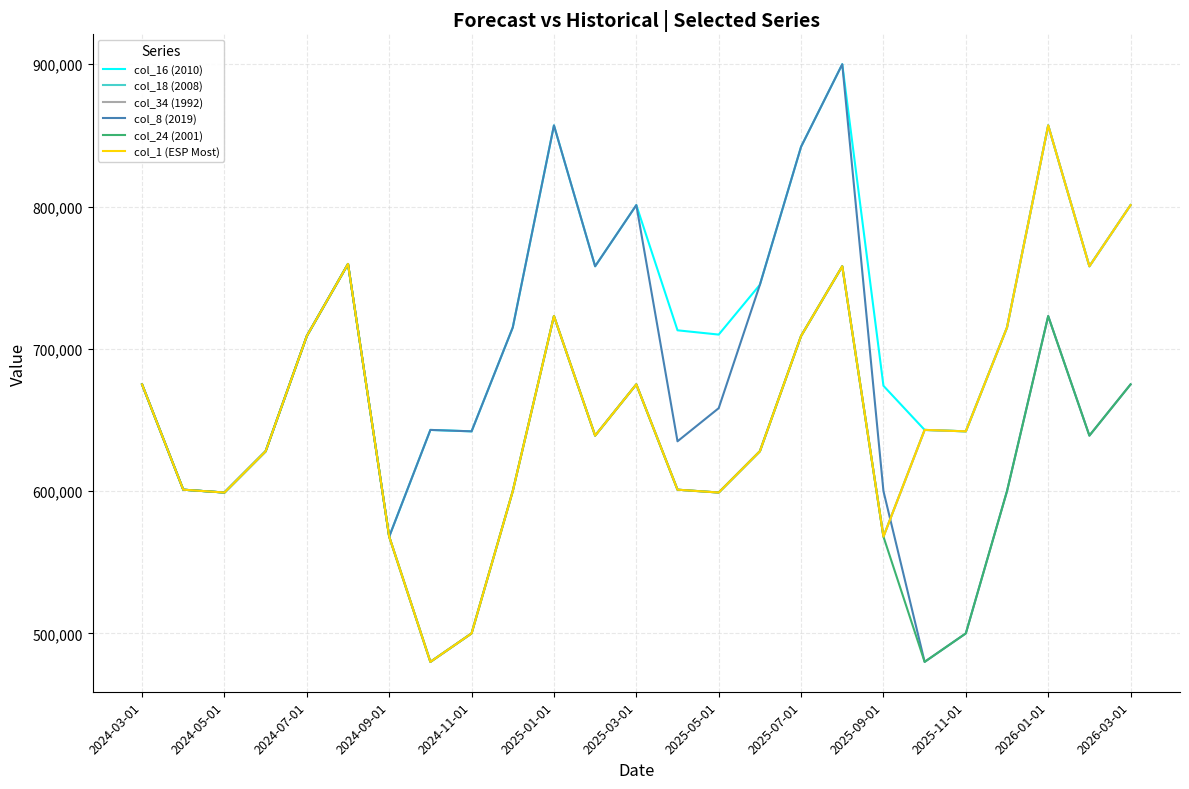

What is the smallest value displayed?

480000.0